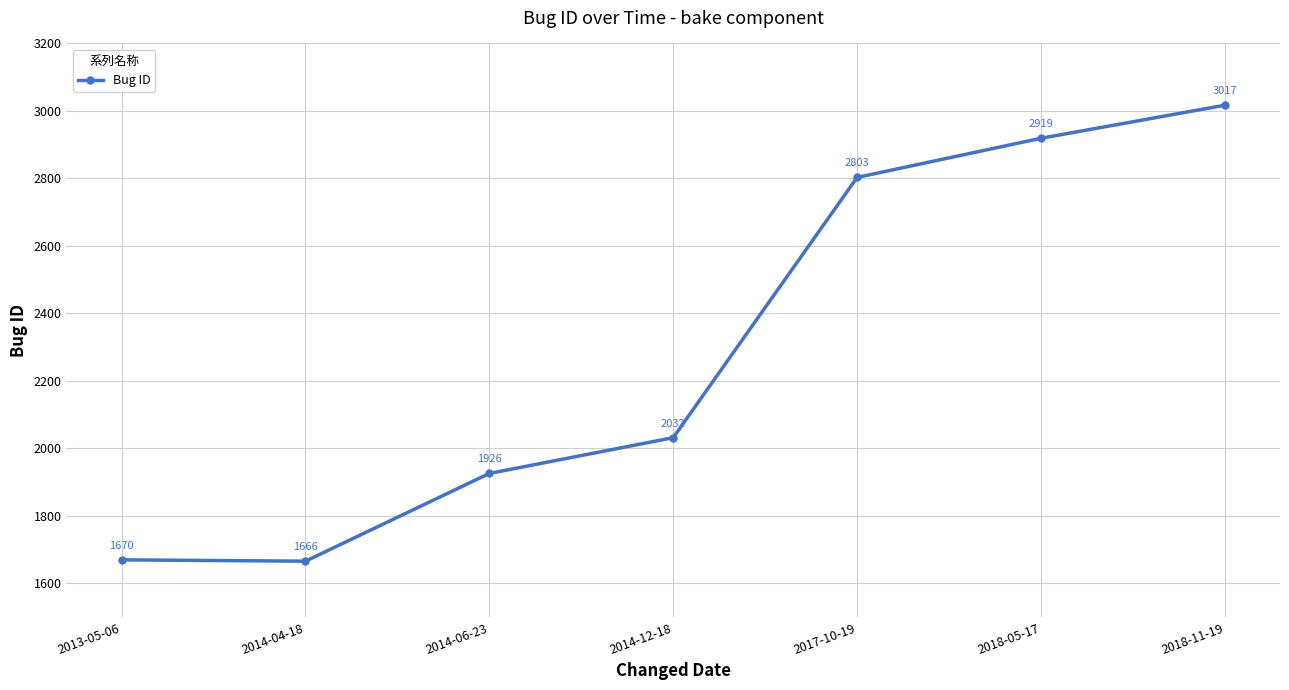

How many points are lower than both their immediate neighbors (excluding endpoints)?

1